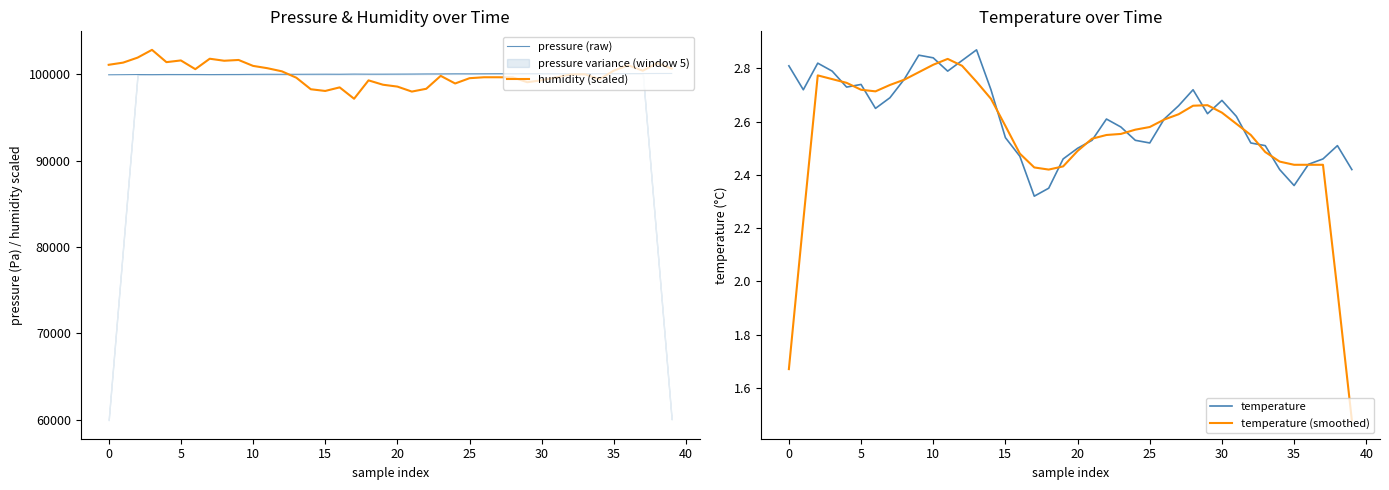

What is the minimum value for humidity (scaled)?

97171.6